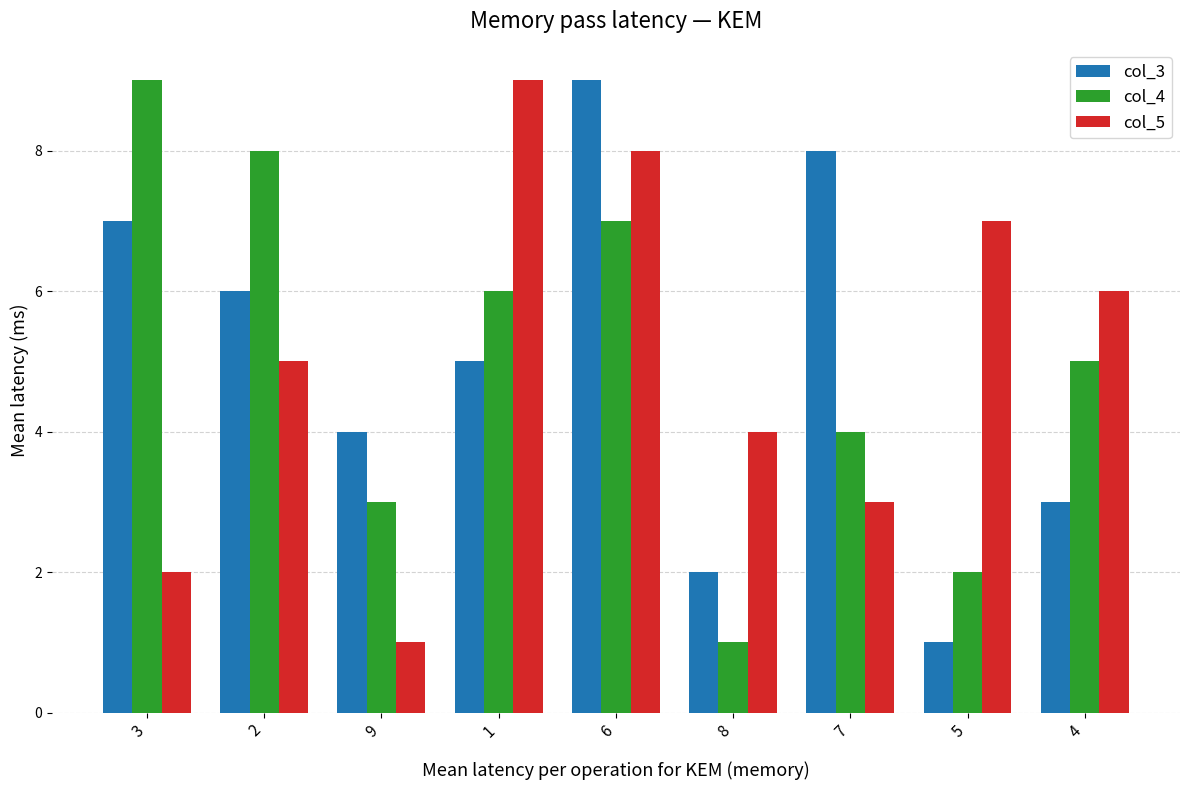

What is the total value across all series at 9?

8